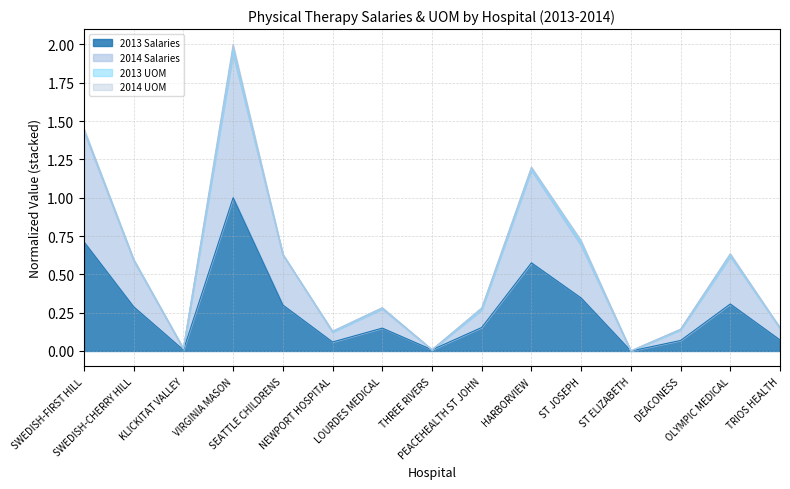

What is the maximum value for 2014 Salaries?

1.9